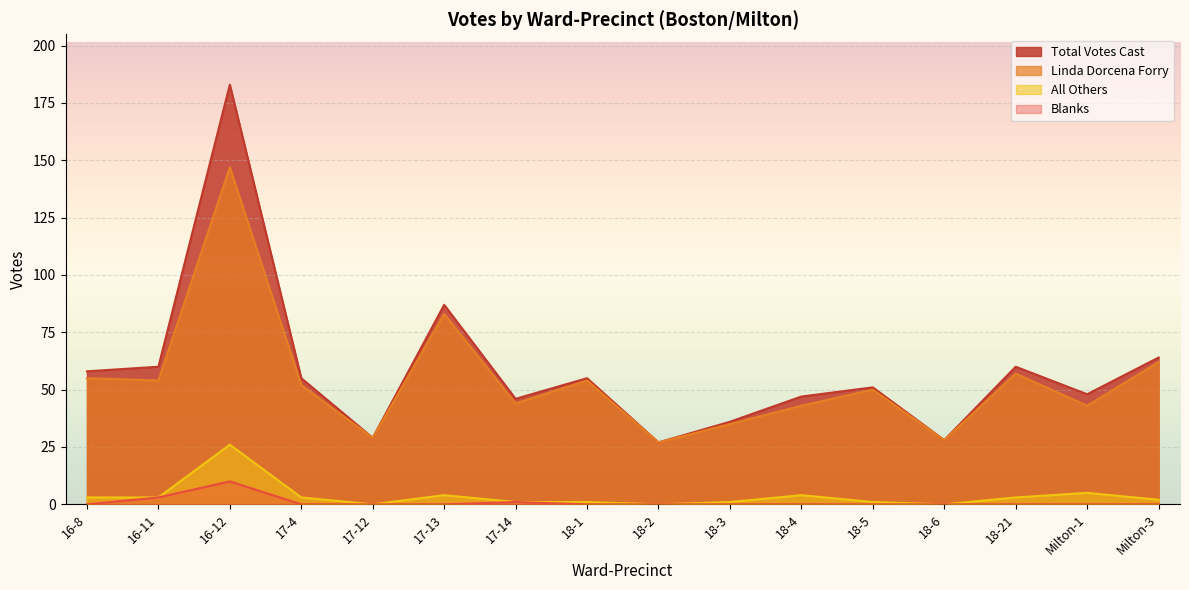

The value of All Others at 16-11 is 3. True or false?

True